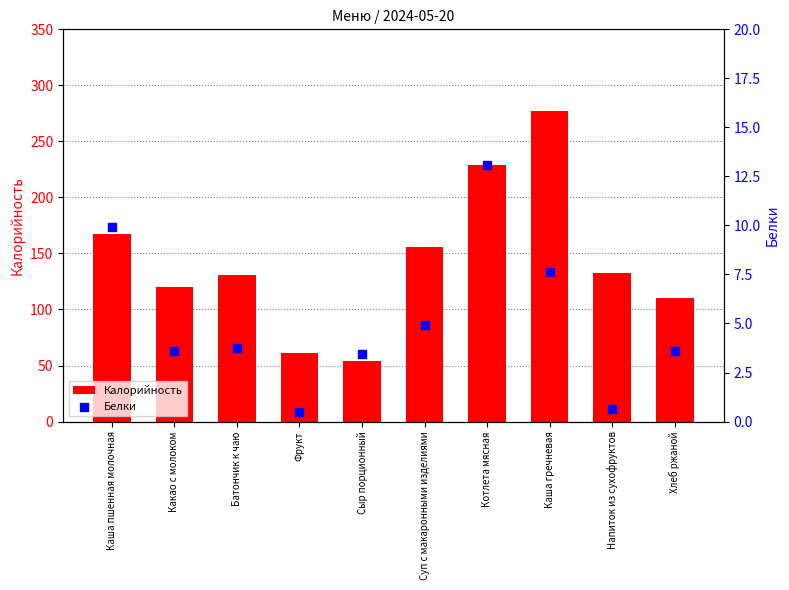

What is the total value across all series at Суп с макаронными изделиями?

160.9